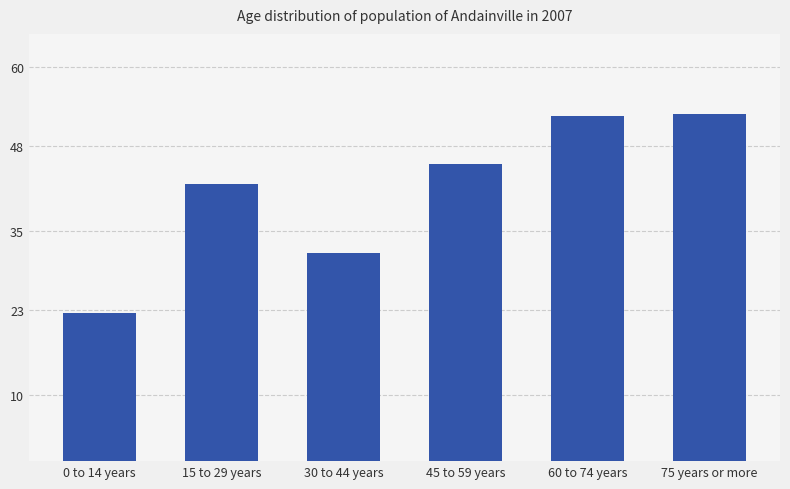

True or false: the data shows 49.1 at 30 to 44 years.

False